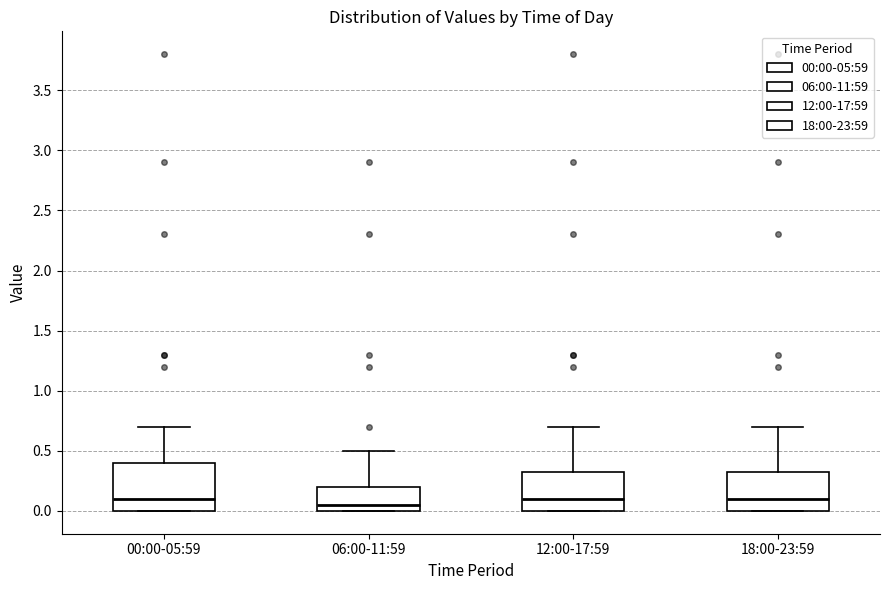

Reading left to right, transcribe this box plot: for each box, give where its median line is, the range the box spans, and where its two whiskers end, as read against the y-axis. The values are not printed on the chart, so give them approximately, as read against the axis.

00:00-05:59: median 0.10, box 0.00 to 0.40, whiskers 0.00 to 0.70
06:00-11:59: median 0.05, box 0.00 to 0.20, whiskers 0.00 to 0.50
12:00-17:59: median 0.10, box 0.00 to 0.35, whiskers 0.00 to 0.70
18:00-23:59: median 0.10, box 0.00 to 0.35, whiskers 0.00 to 0.70